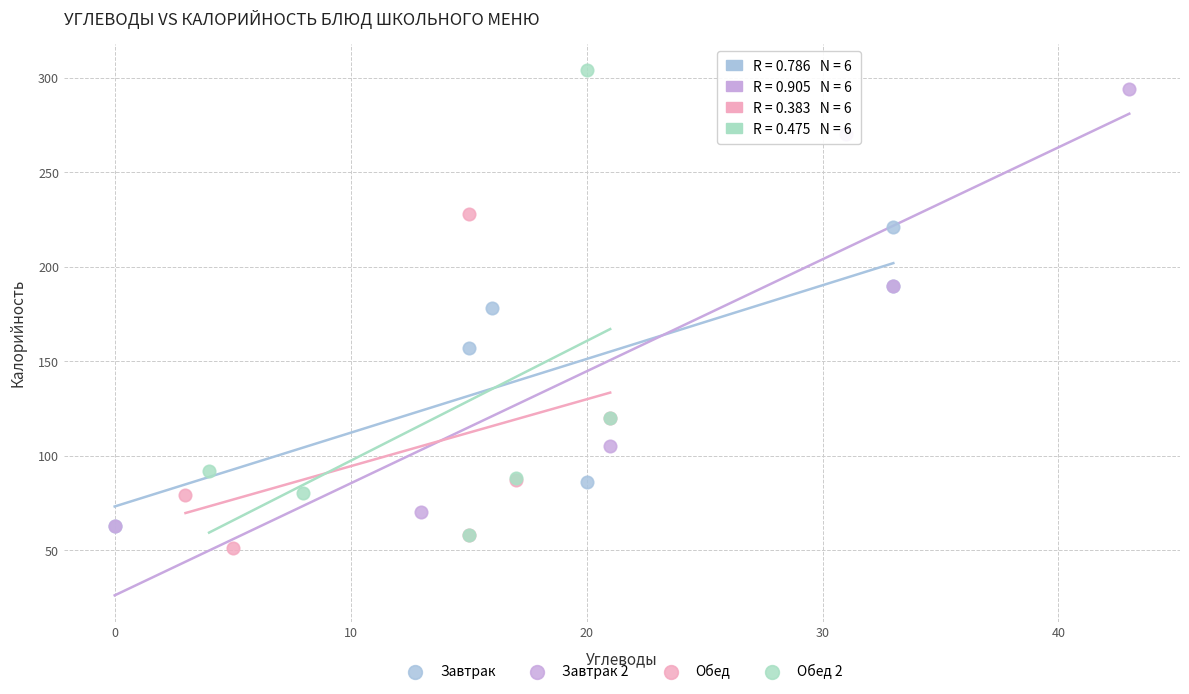

Which series has the widest spread of Y values?

Обед 2